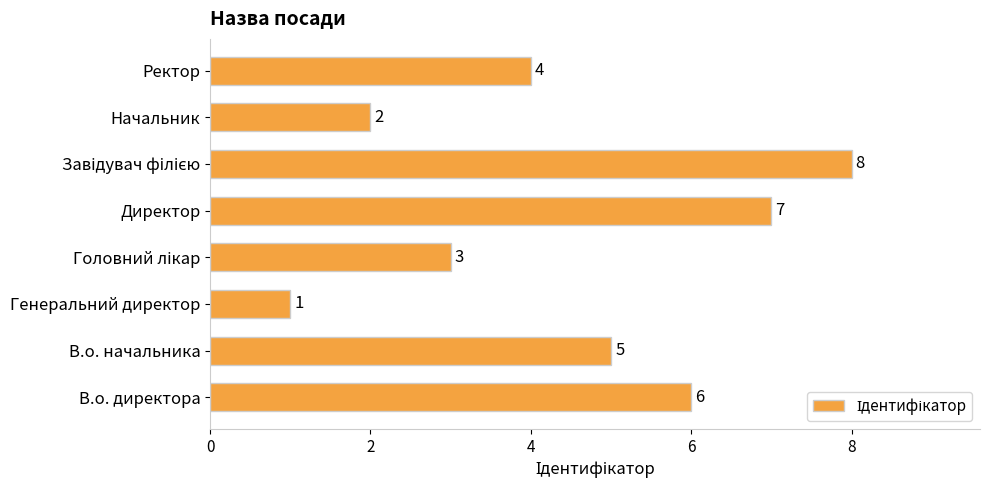

What is the difference between the maximum and minimum values?

7